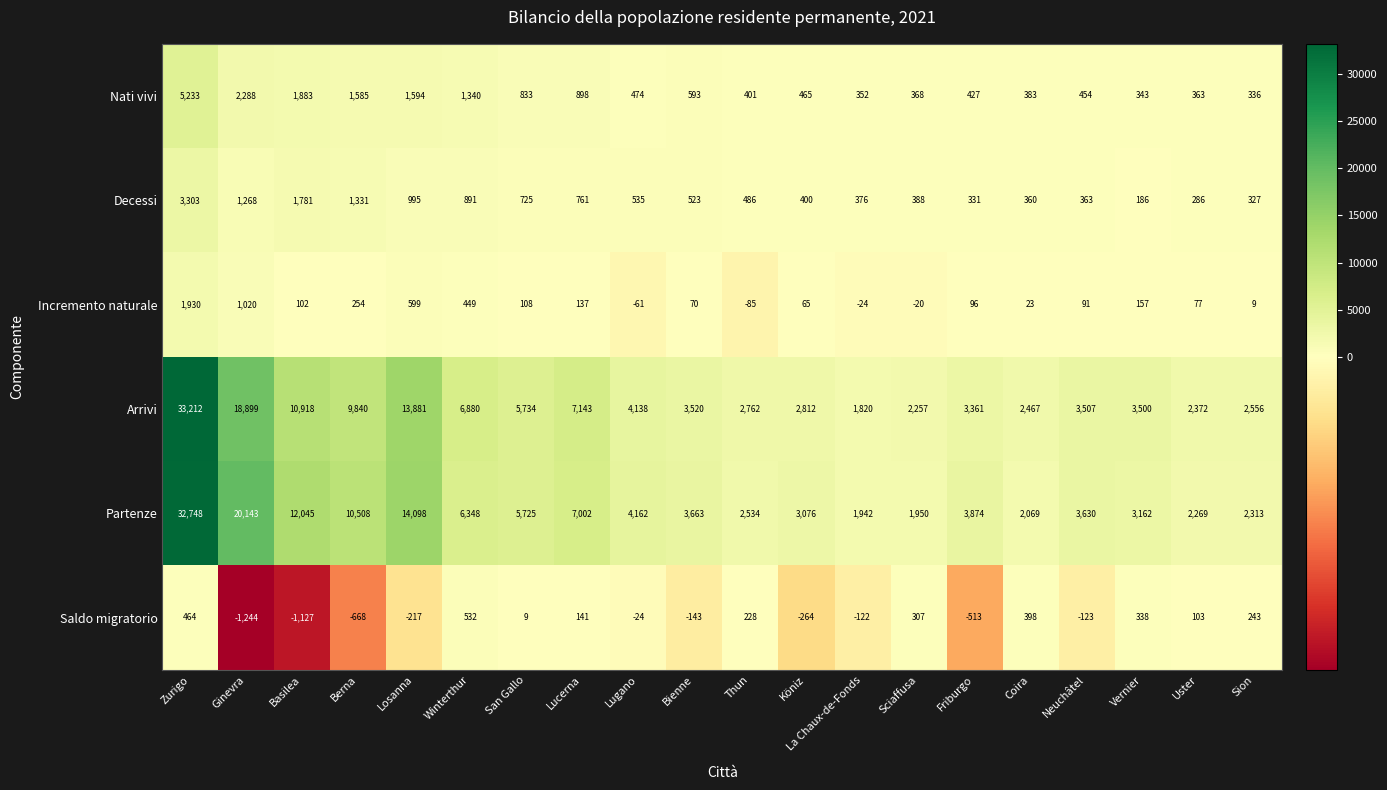

List the series in order of their peak value, lowest first.

Saldo migratorio, Incremento naturale, Decessi, Nati vivi, Partenze, Arrivi